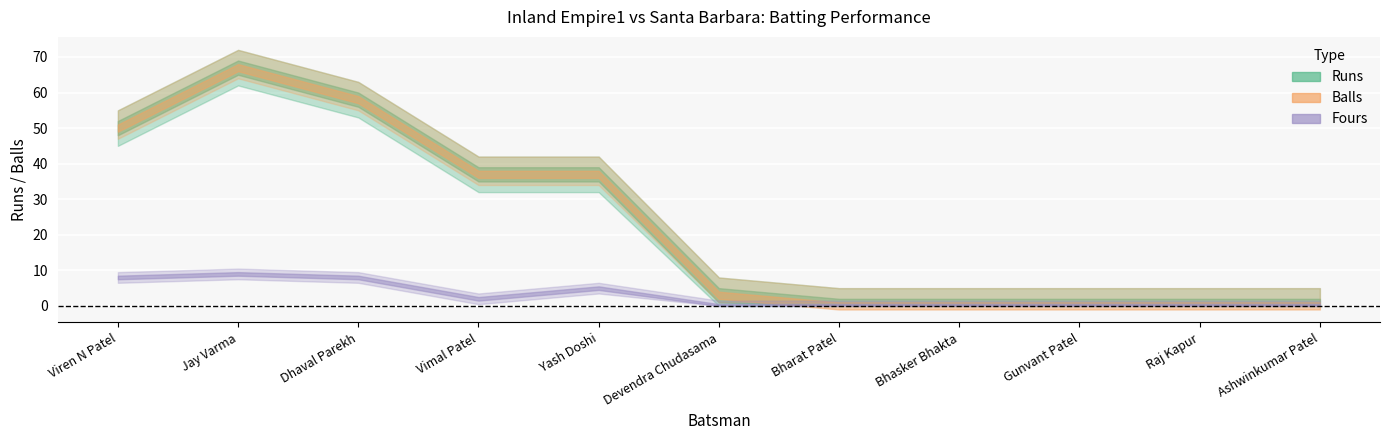

At which label does Inland Empire1 Runs reach its minimum?

Bharat Patel